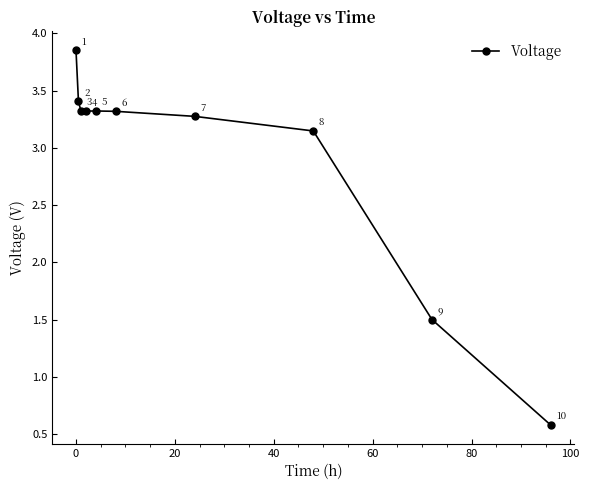

True or false: there are more than 2 points higher than both neighbors.

False